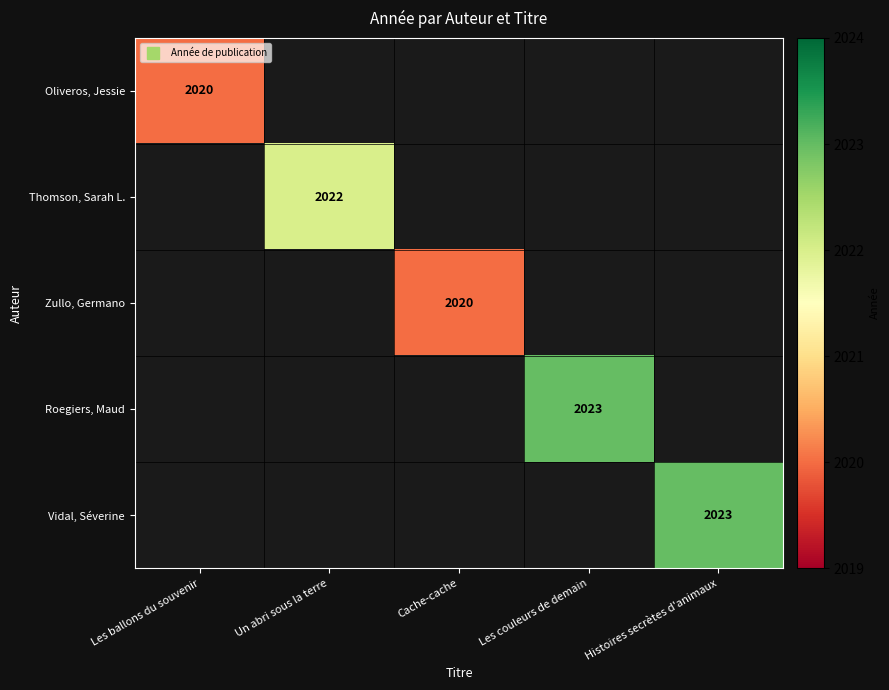

Is the value of Thomson, Sarah L. at Les couleurs de demain greater than the value of Zullo, Germano at Les couleurs de demain?

No